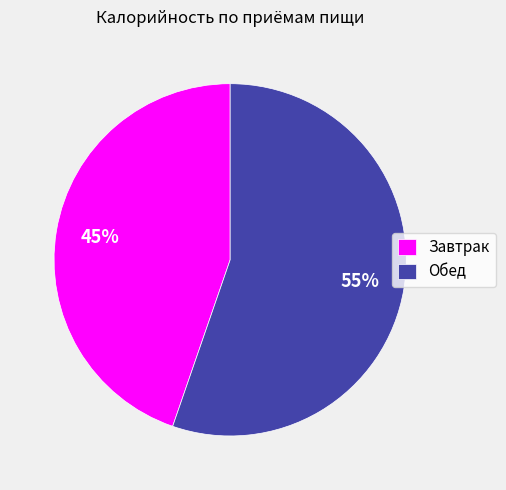

To the nearest percent, what is the combined percentage of Обед and Завтрак?

100%